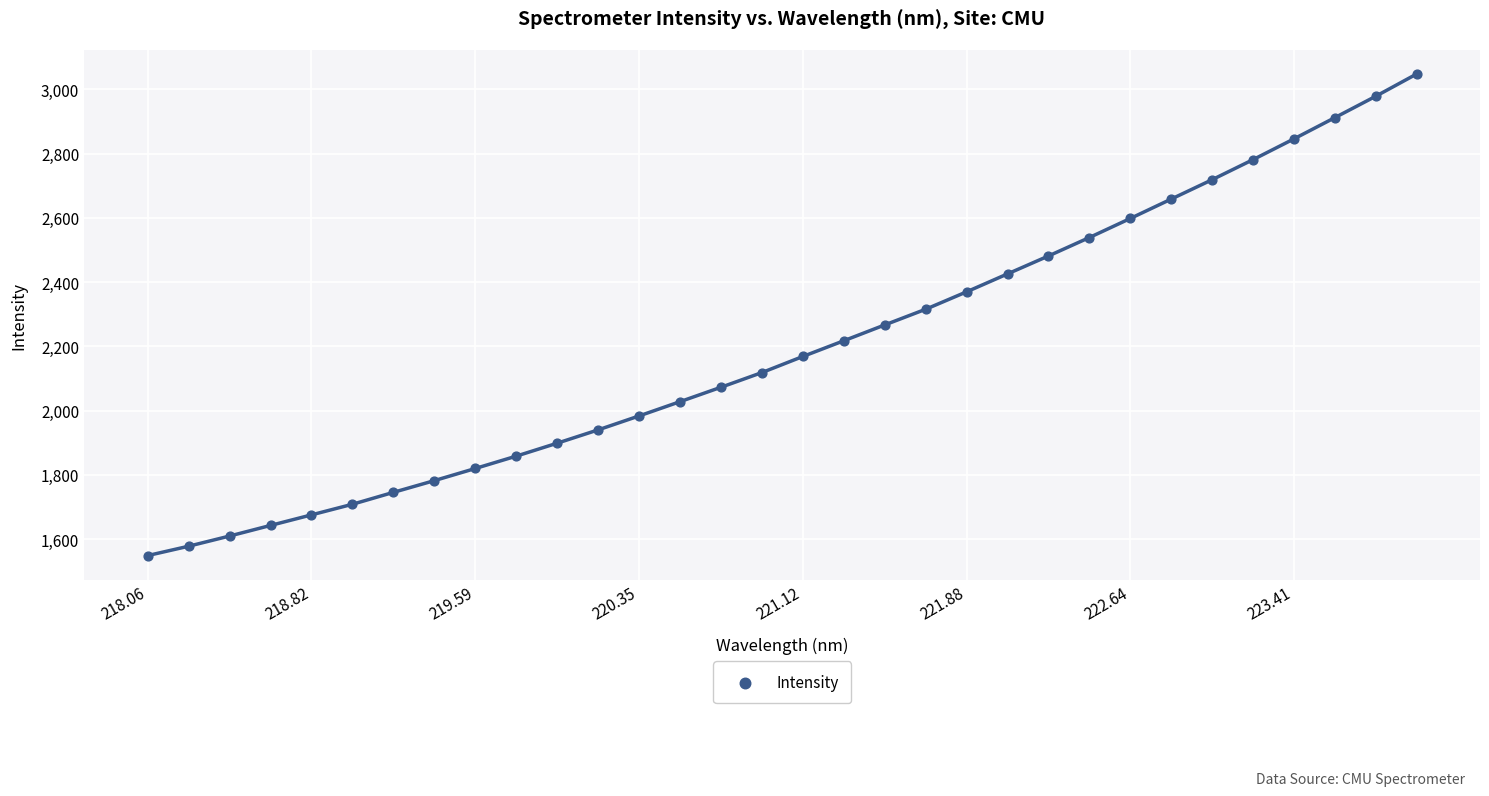

What is the range of X values (max minus min)?

5.9